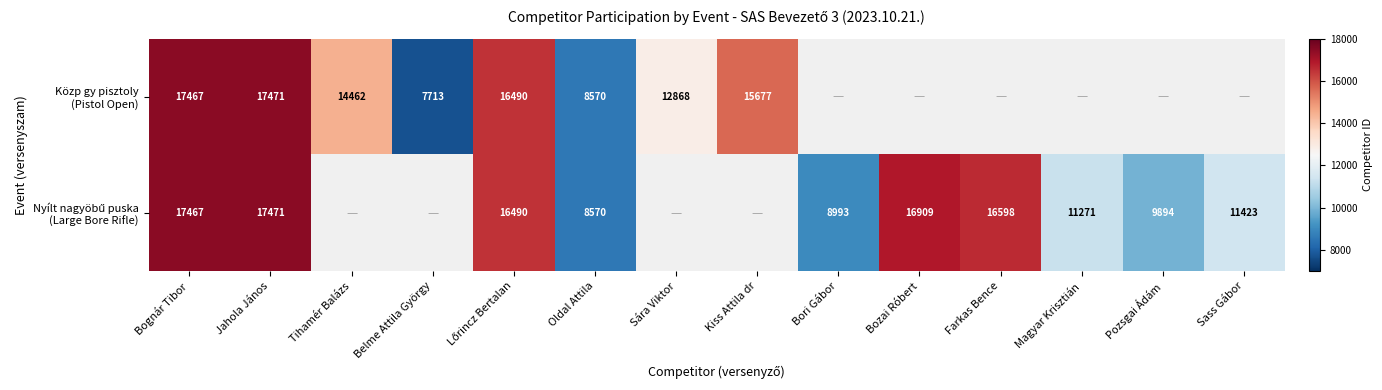

Which has a higher value, Farkas Bence or Kiss Attila dr?

Kiss Attila dr